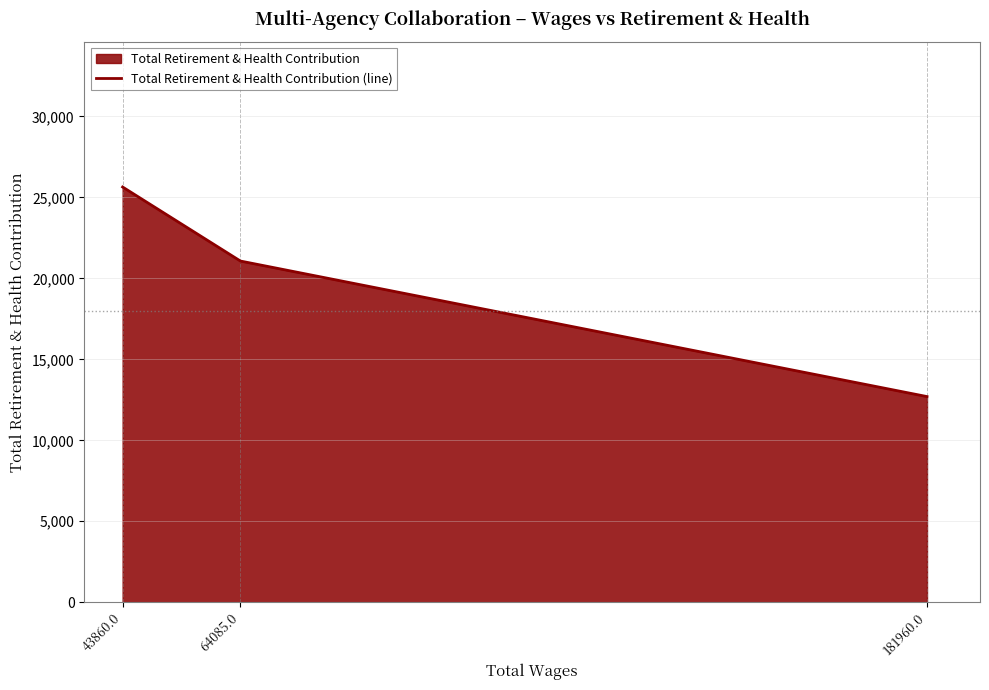

True or false: the data shows 21072 at 64085.0.

True